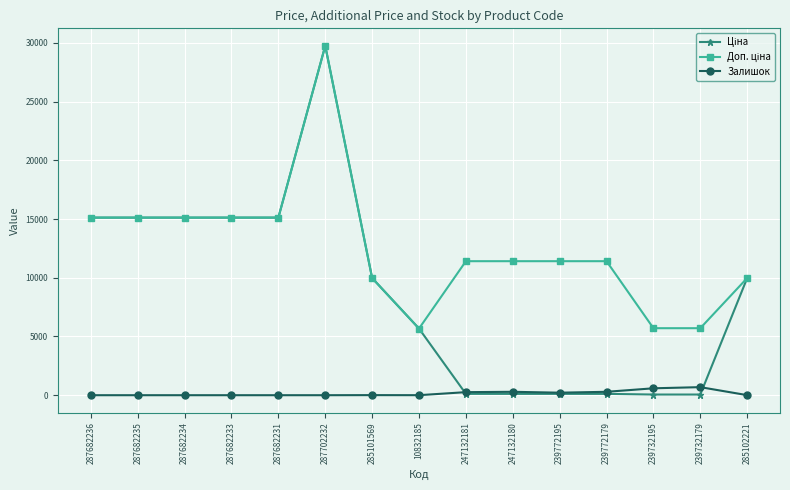

Which category has the highest value across all series?

287702232